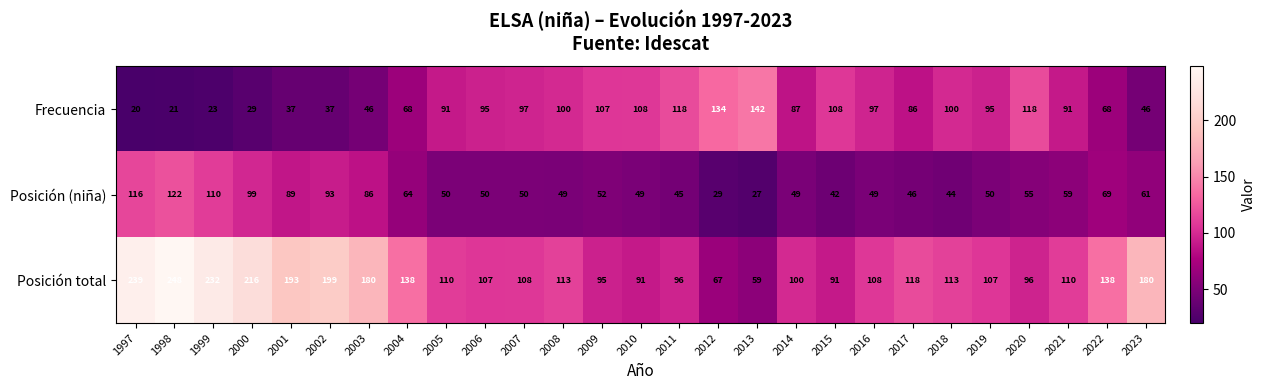

Count the number of data series in this chart.

3